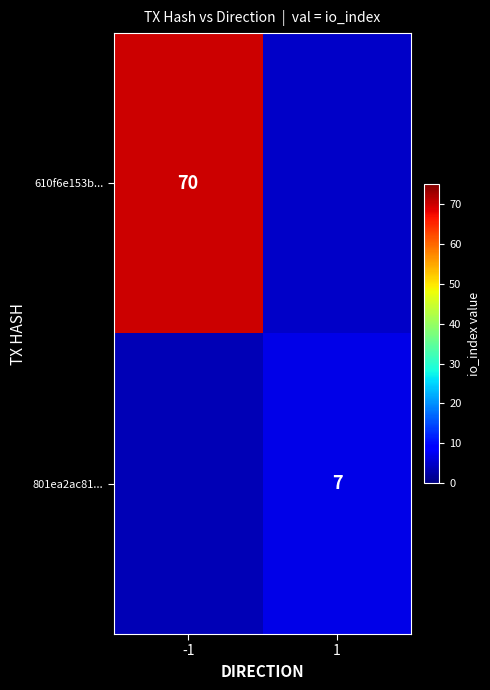

Is the value of 801ea2ac81... at 1 greater than the value of 610f6e153b... at -1?

No